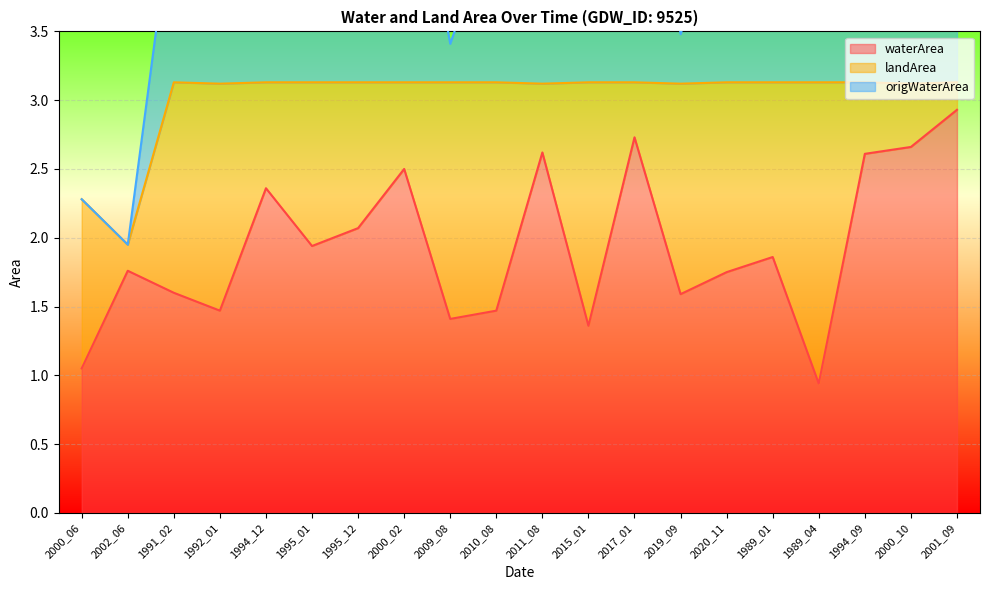

How many lines are shown in the chart?

3